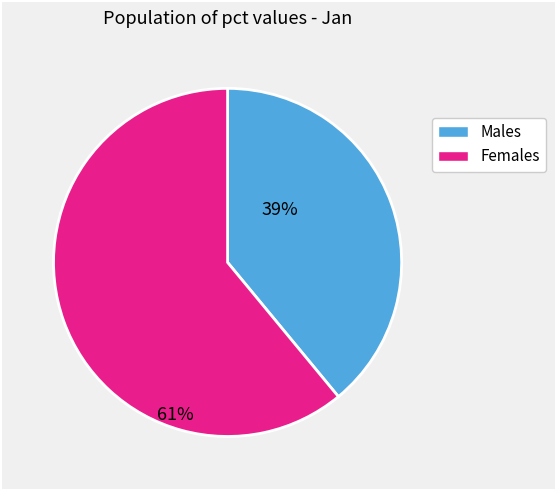

Is there any slice that represents more than half of the pie?

Yes